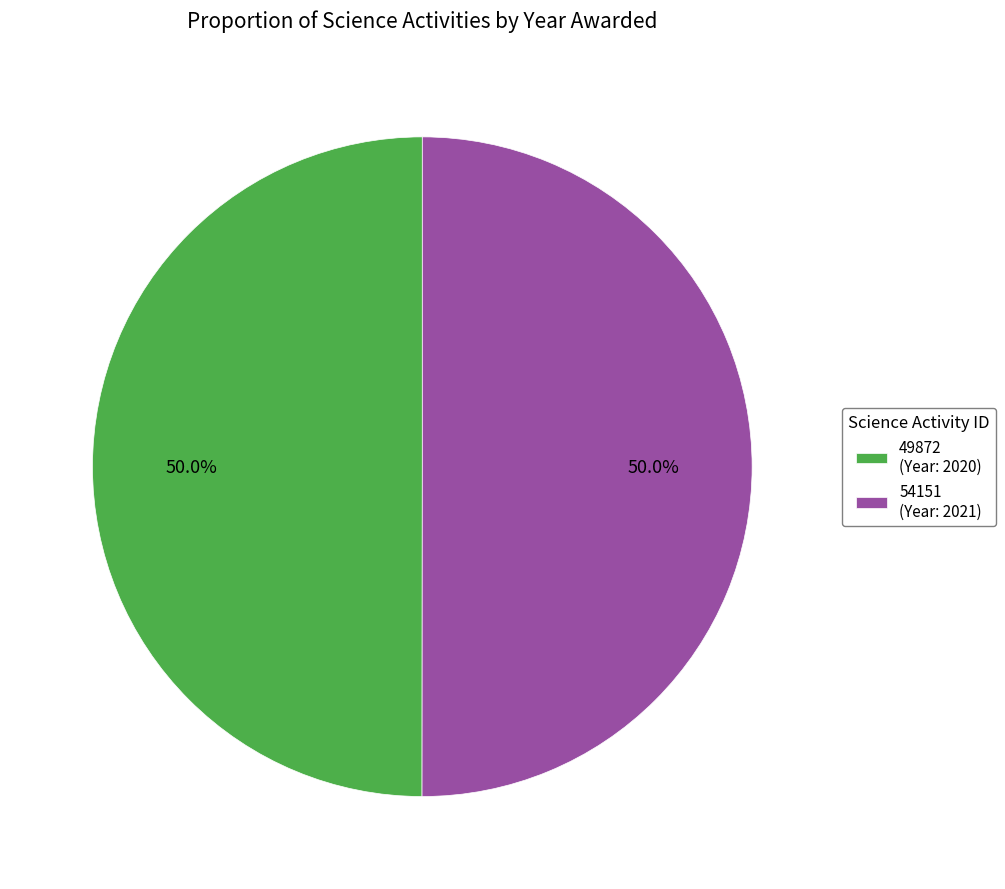

Do 54151 (Year: 2021) and 49872 (Year: 2020) together represent more than half of the pie?

Yes